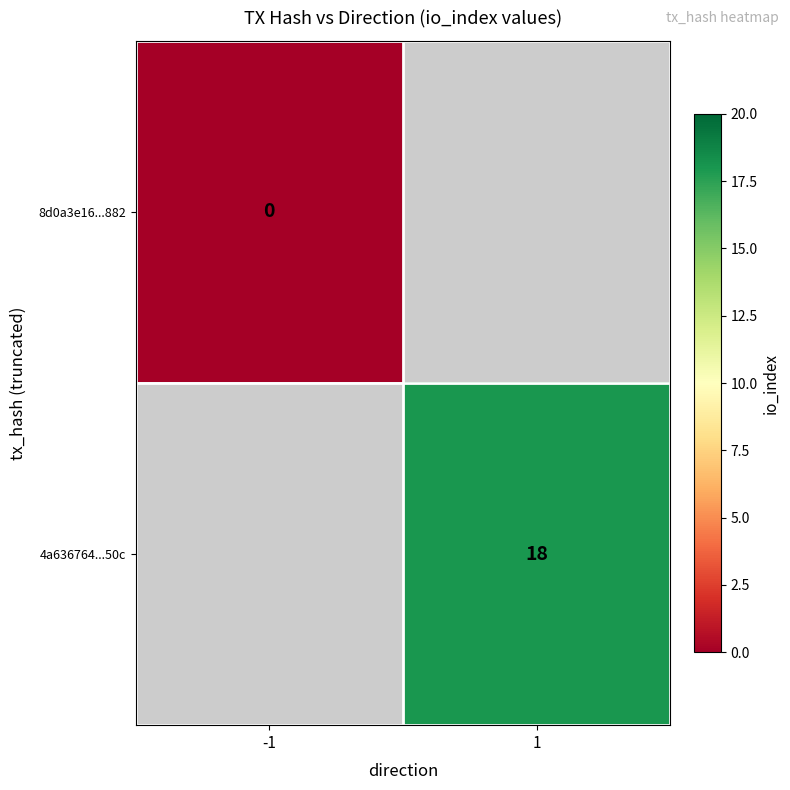

What is the greatest value displayed?

18.0